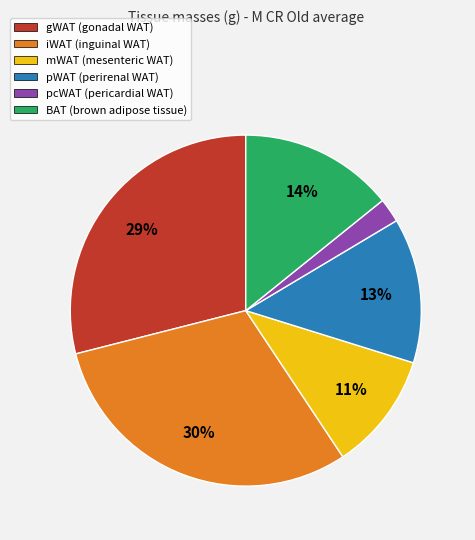

True or false: pWAT accounts for 2% of the total.

False